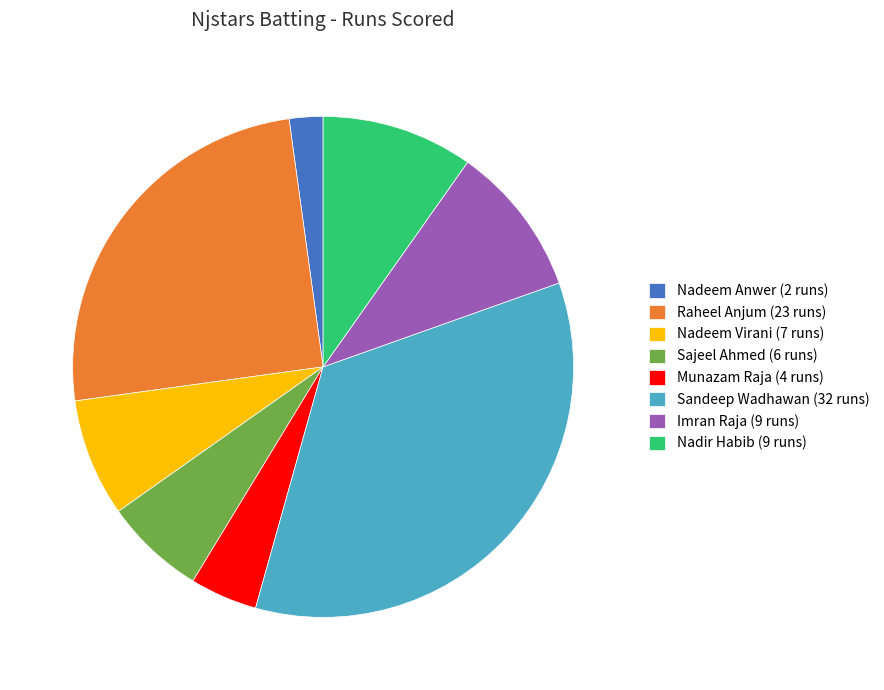

Is there any slice that represents more than half of the pie?

No